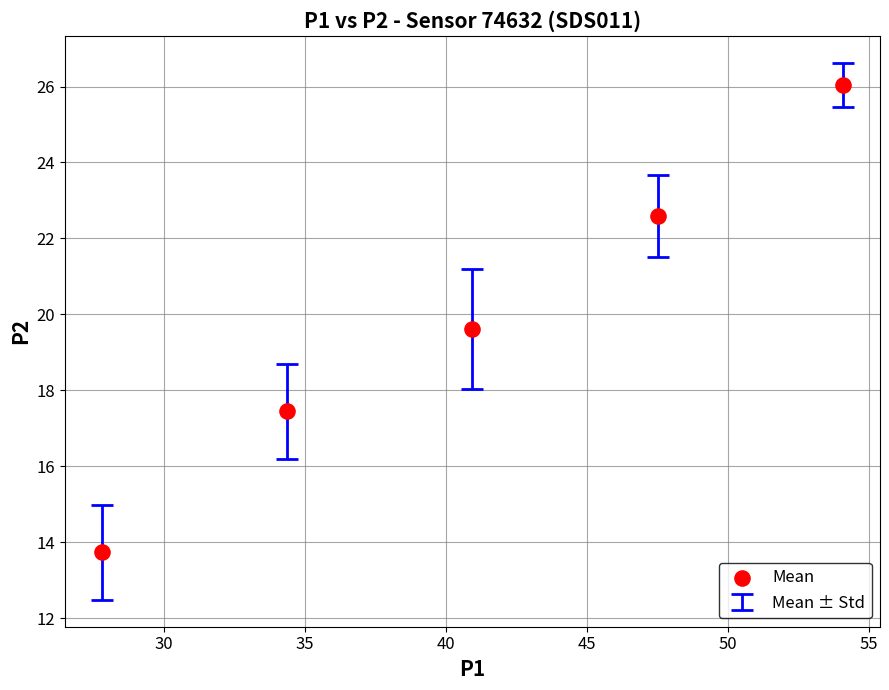

What Y value in the scatter plot is closest to 19?

19.6